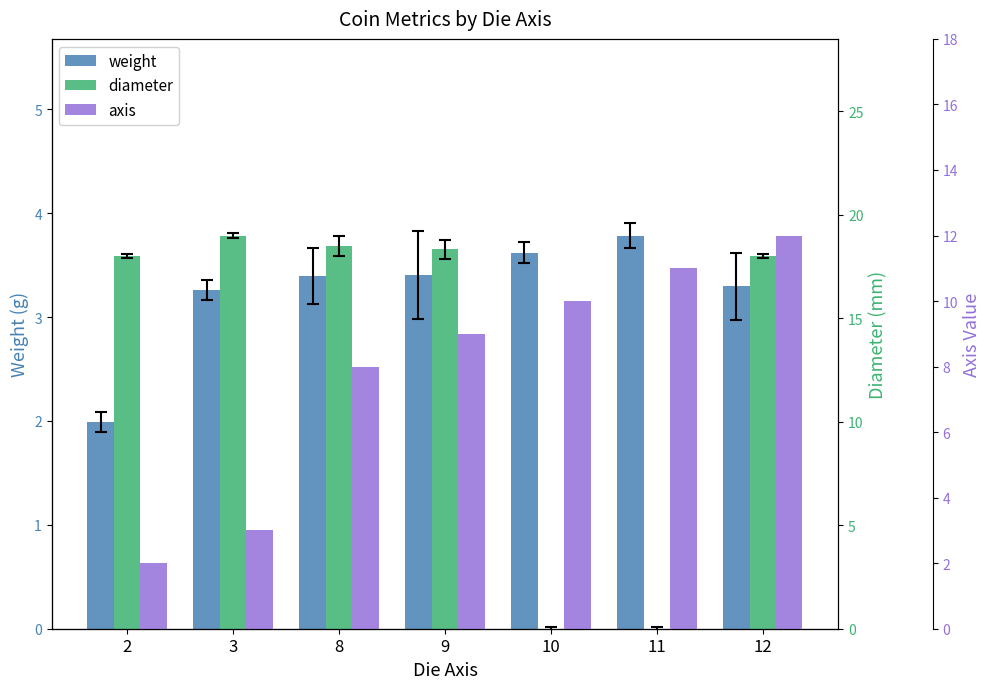

Is the value of weight at 2 greater than the value of diameter at 2?

No